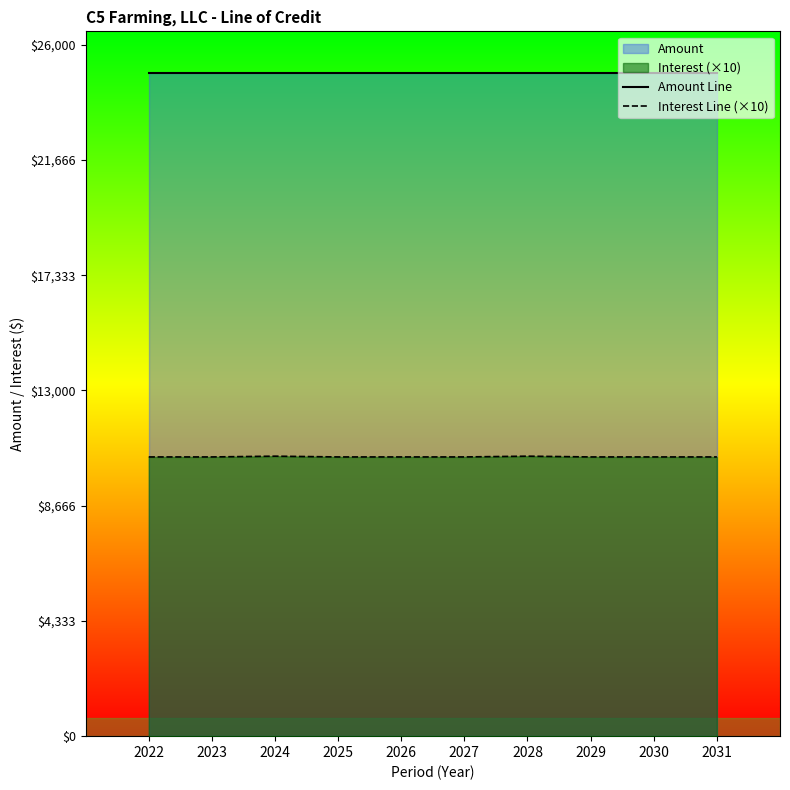

Rank the categories by Amount Line value from lowest to highest.

2022, 2023, 2024, 2025, 2026, 2027, 2028, 2029, 2030, 2031